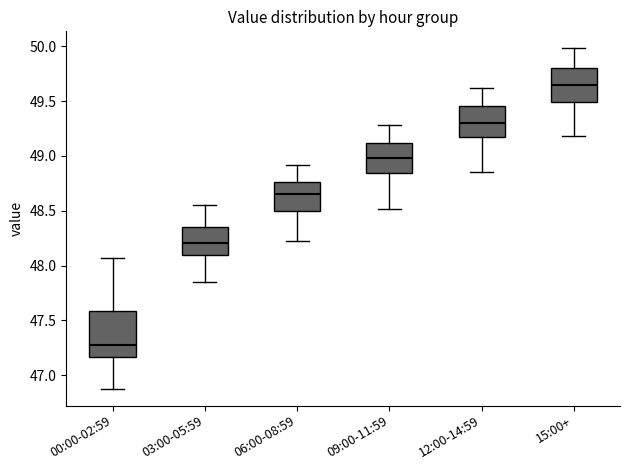

Which box is the tallest, from its lower edge to its upper edge?

00:00-02:59